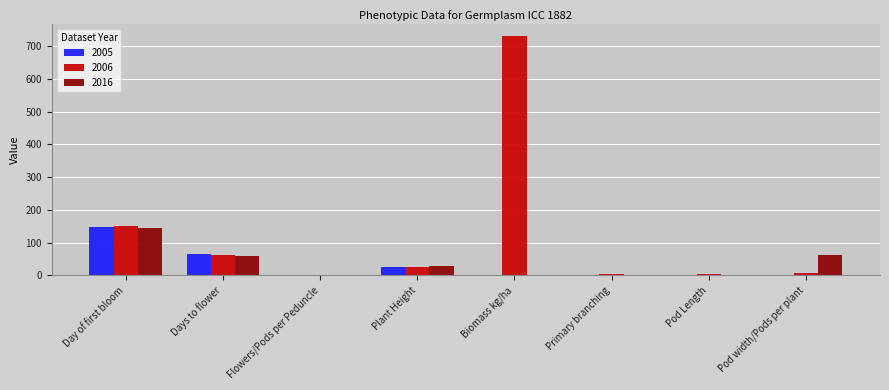

At which label is 2006 closest to 365?

Day of first bloom